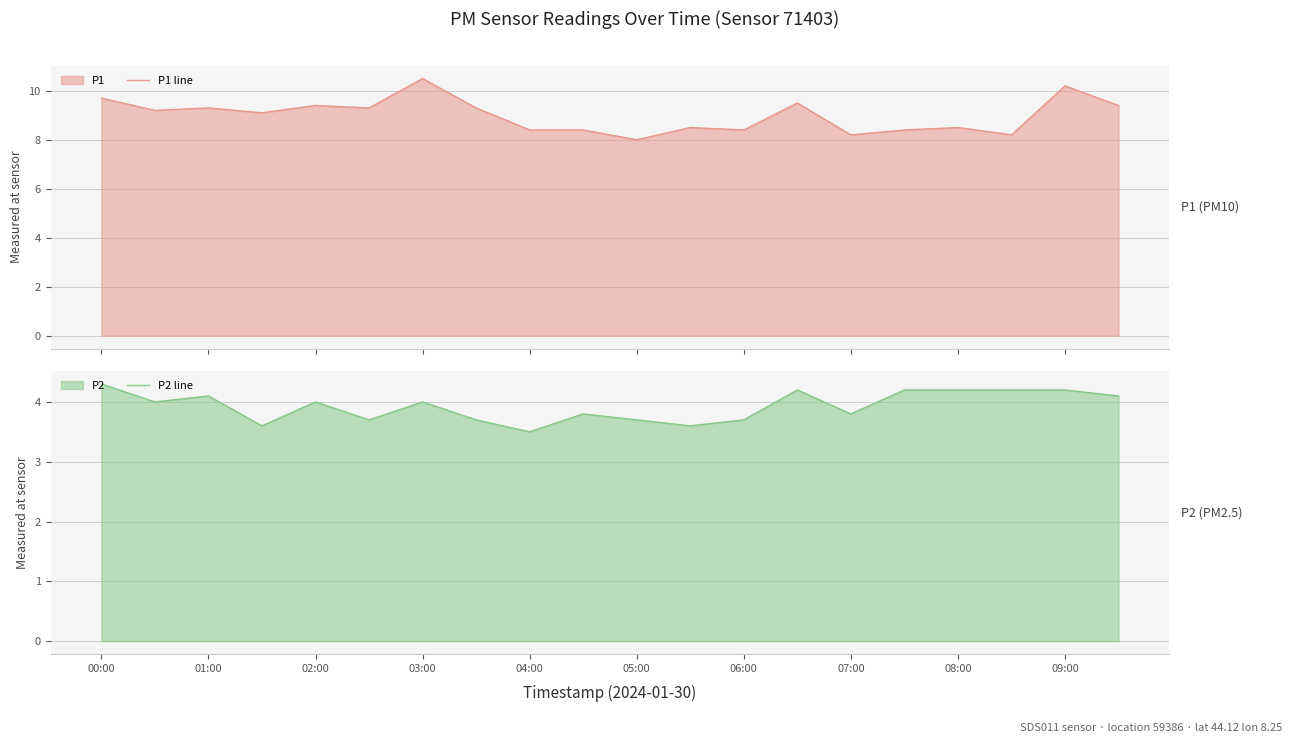

What is the approximate value of P2 line at 03:00?

4.0